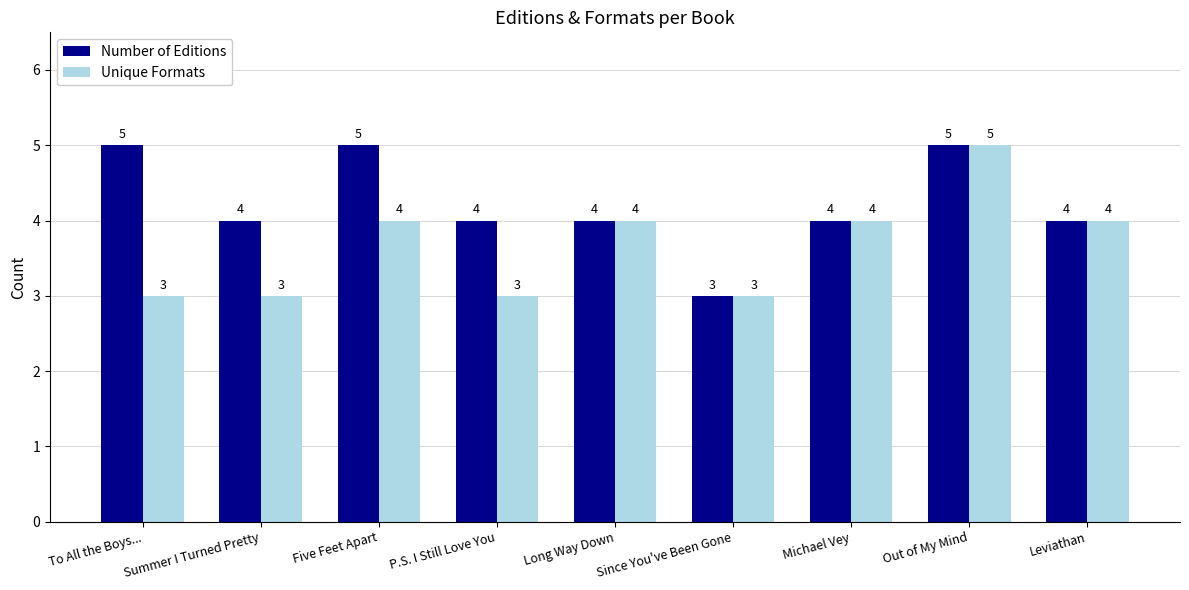

Is it true that Number of Editions equals 2 at To All the Boys...?

False